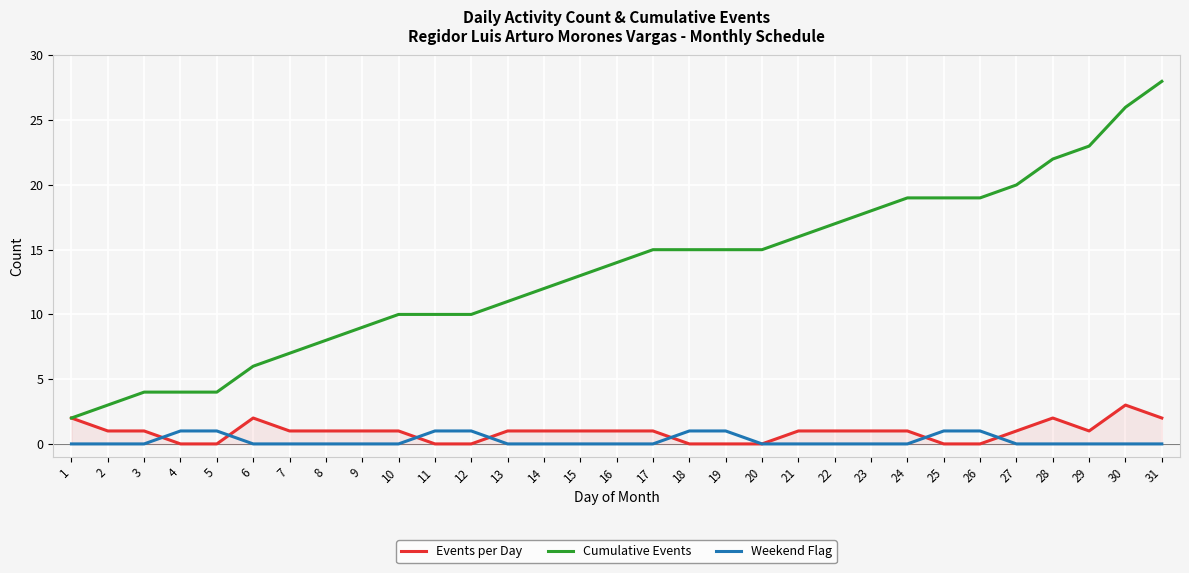

True or false: Events per Day and Cumulative Events intersect in this chart.

False